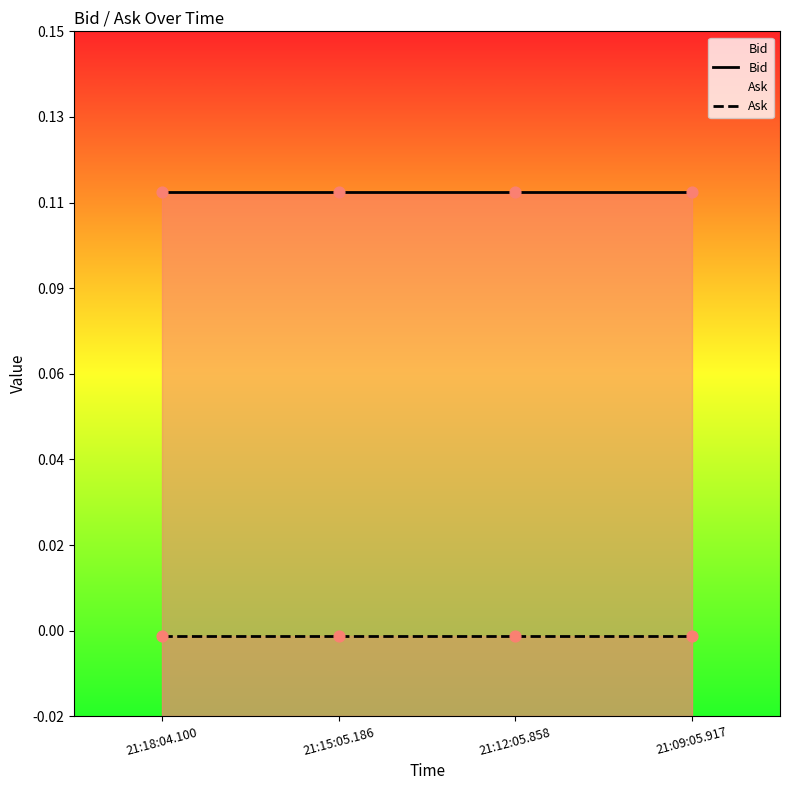

Which series has the largest Y range (max minus min)?

Bid